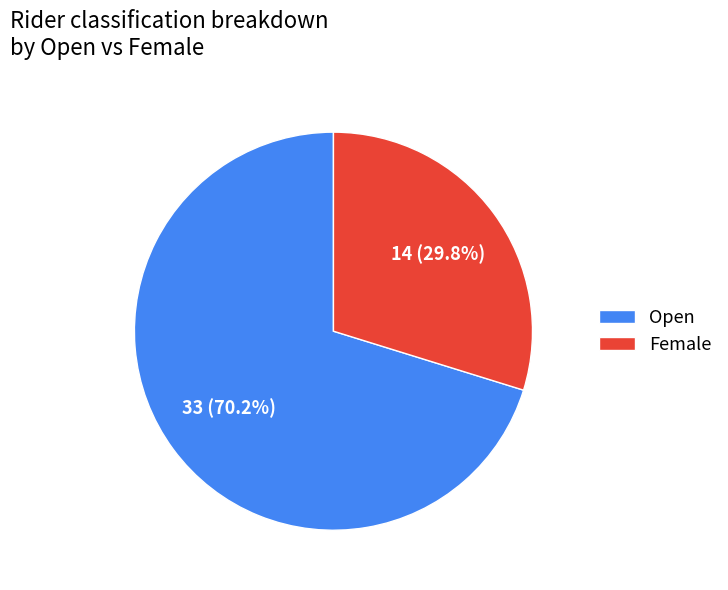

What percentage do Open and Female together represent?

100.0%